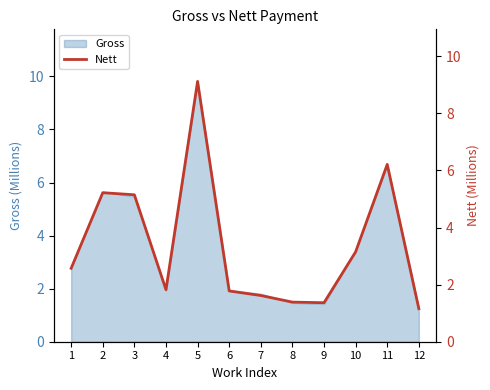

Rank the categories by value from lowest to highest.

12, 9, 8, 7, 6, 4, 1, 10, 3, 2, 11, 5